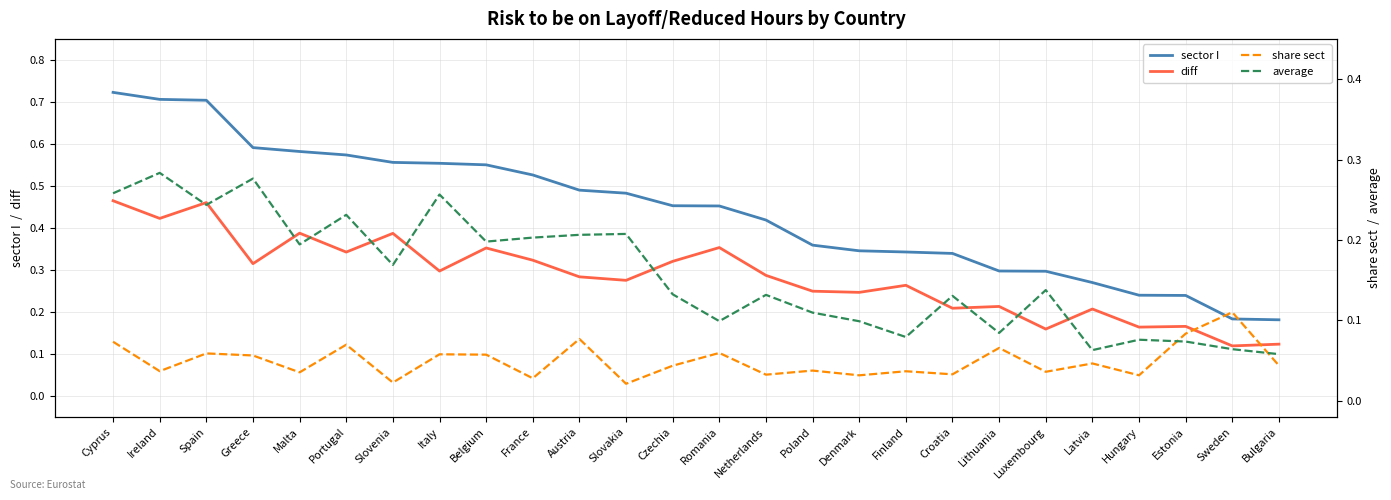

At which category is the sum across all series the highest?

Cyprus